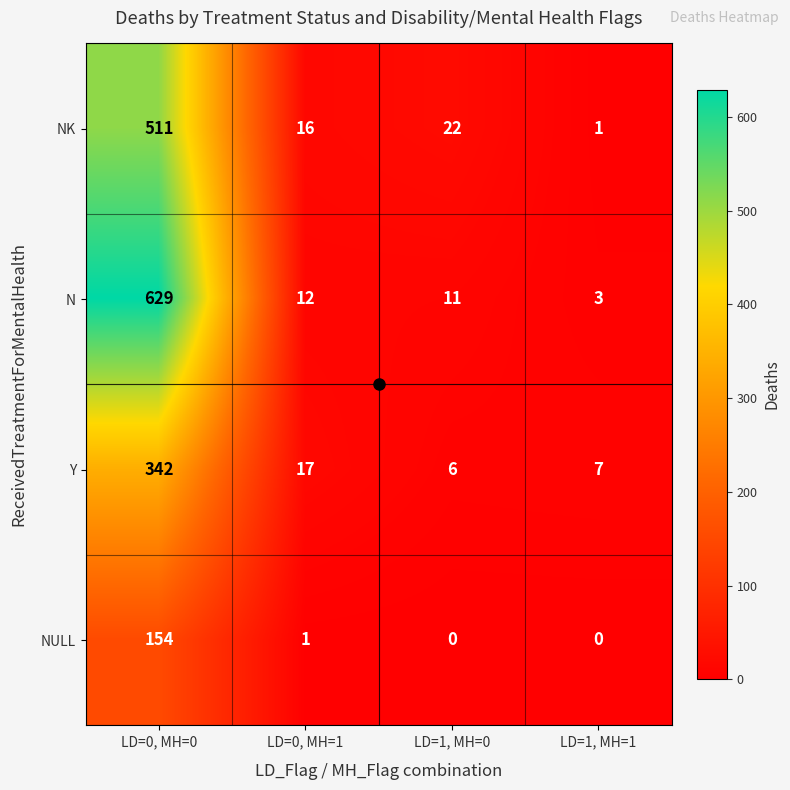

What is the highest value of the Y series?

342